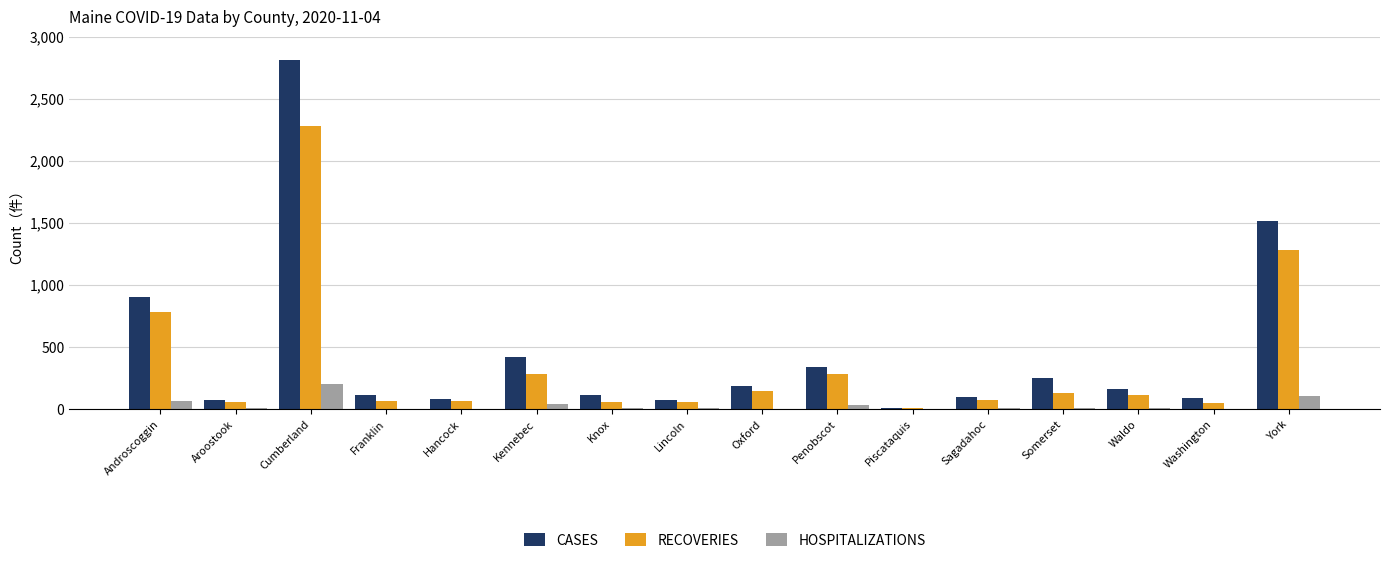

What is the maximum value for RECOVERIES?

2283